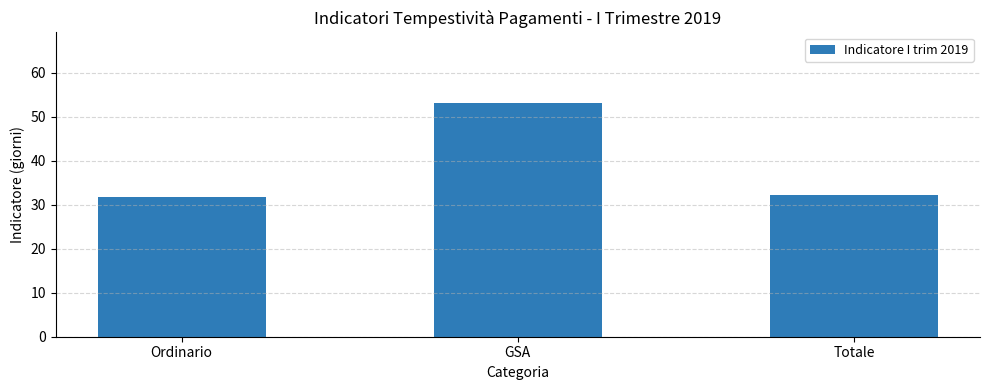

Approximately how many times larger is the value at Ordinario compared to Totale?

1.0